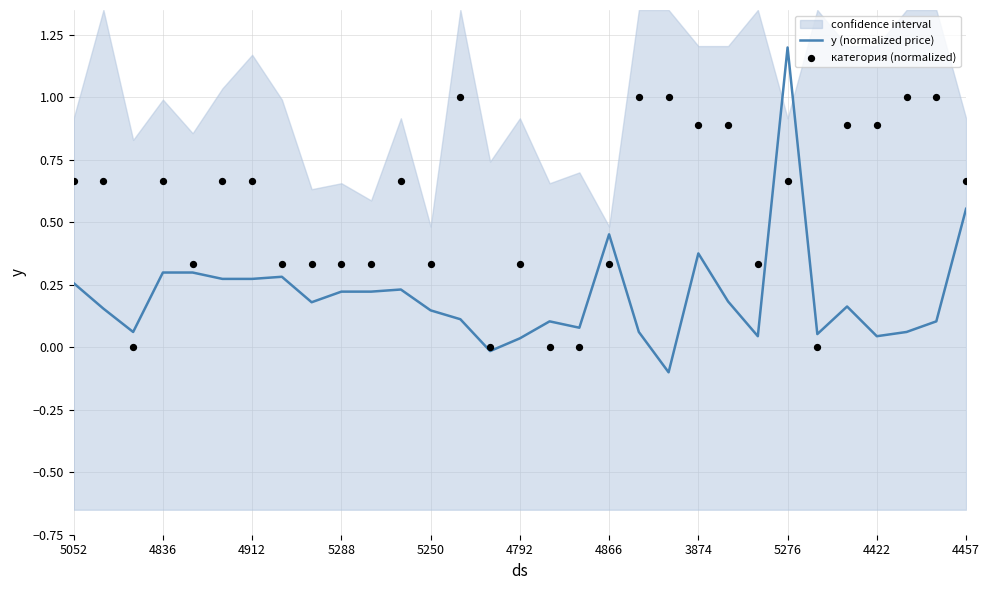

Which category has the highest value in the y (normalized price) series?

5276